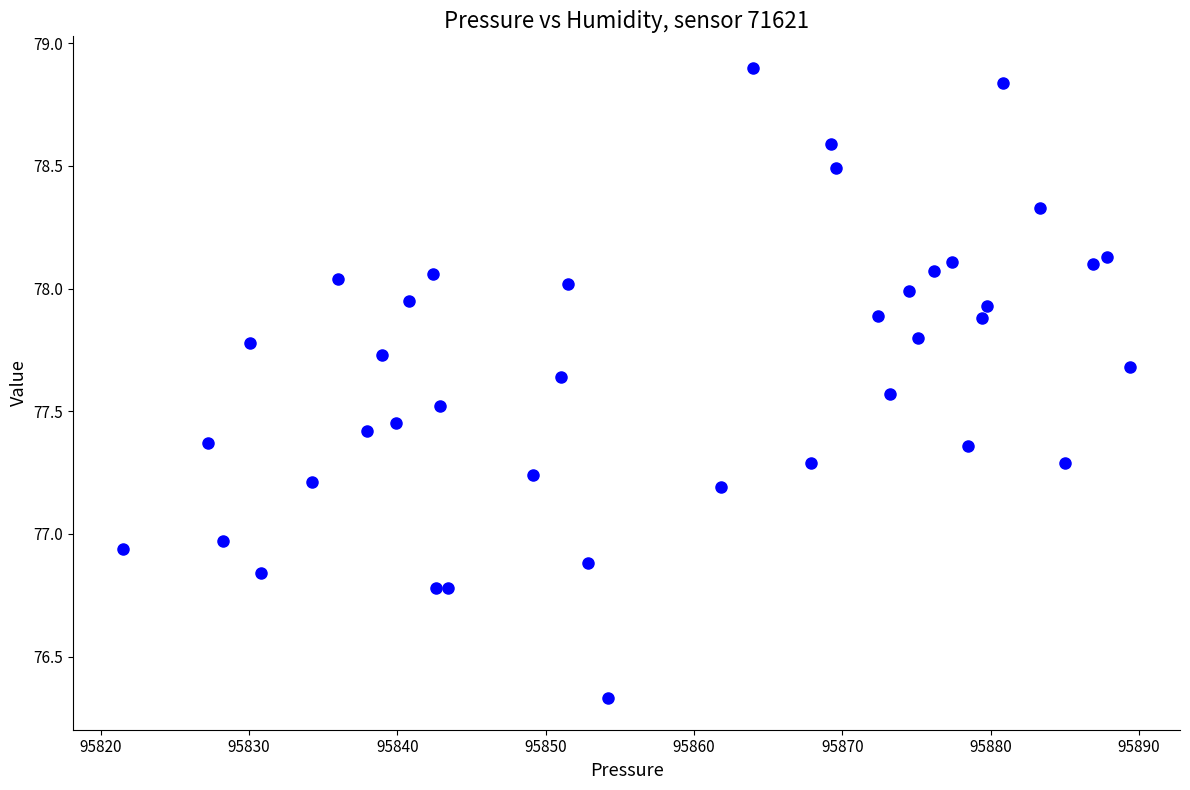

What is the range of X values (max minus min)?

67.9